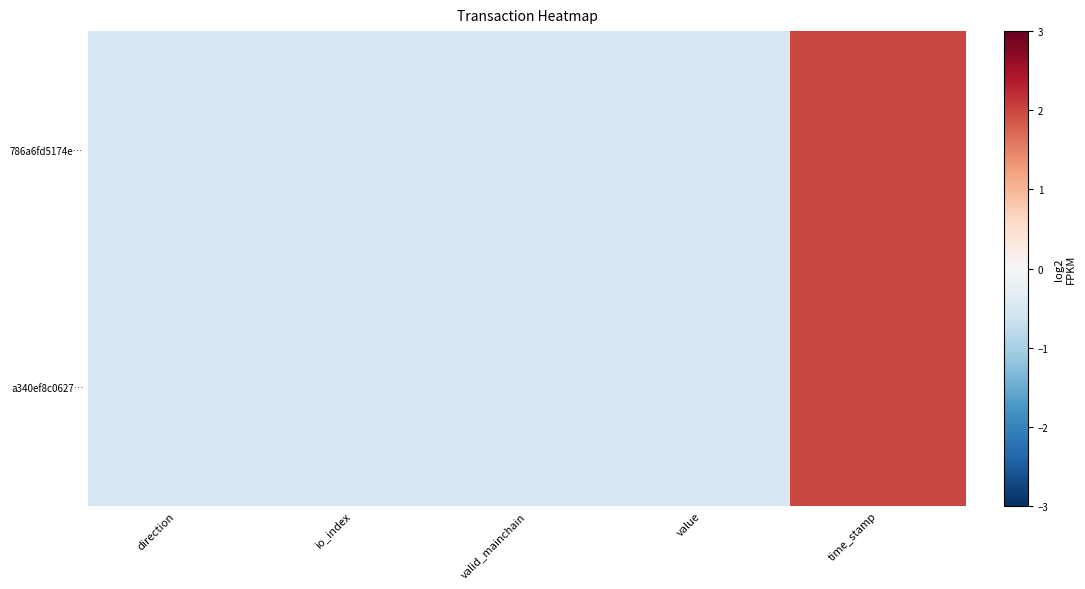

Between io_index and time_stamp, which is larger?

time_stamp